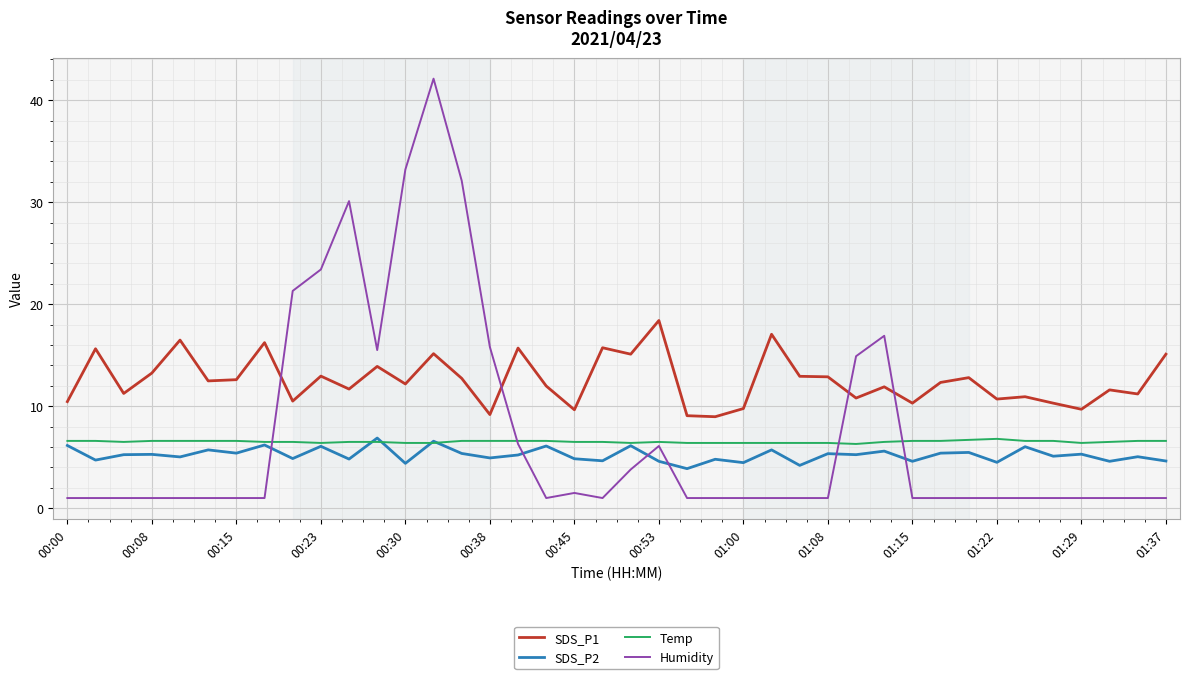

What are all the series names shown in the legend?

SDS_P1, SDS_P2, Temp, Humidity